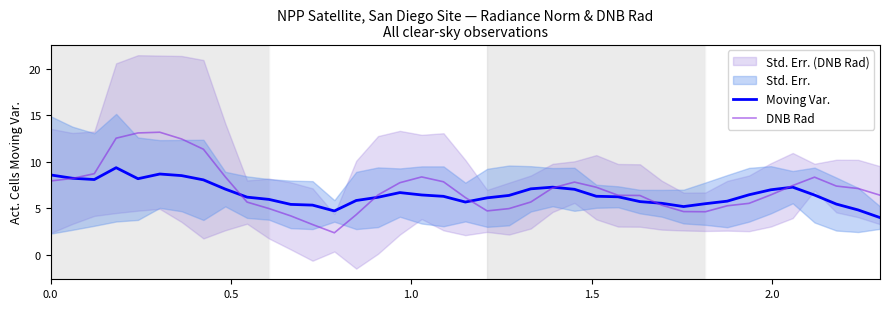

At how many categories does at least one series exceed 2?

39